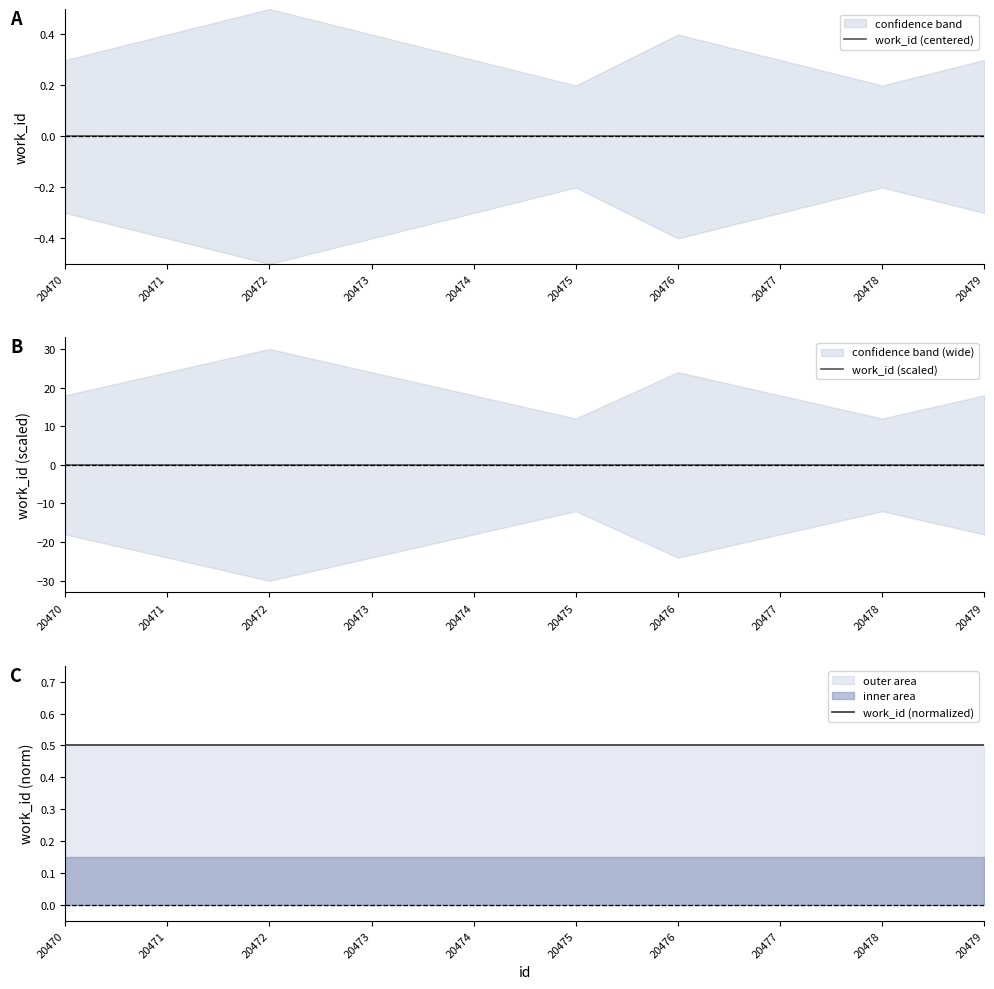

Is it true that work_id (normalized) equals 0.5 at 20472?

True